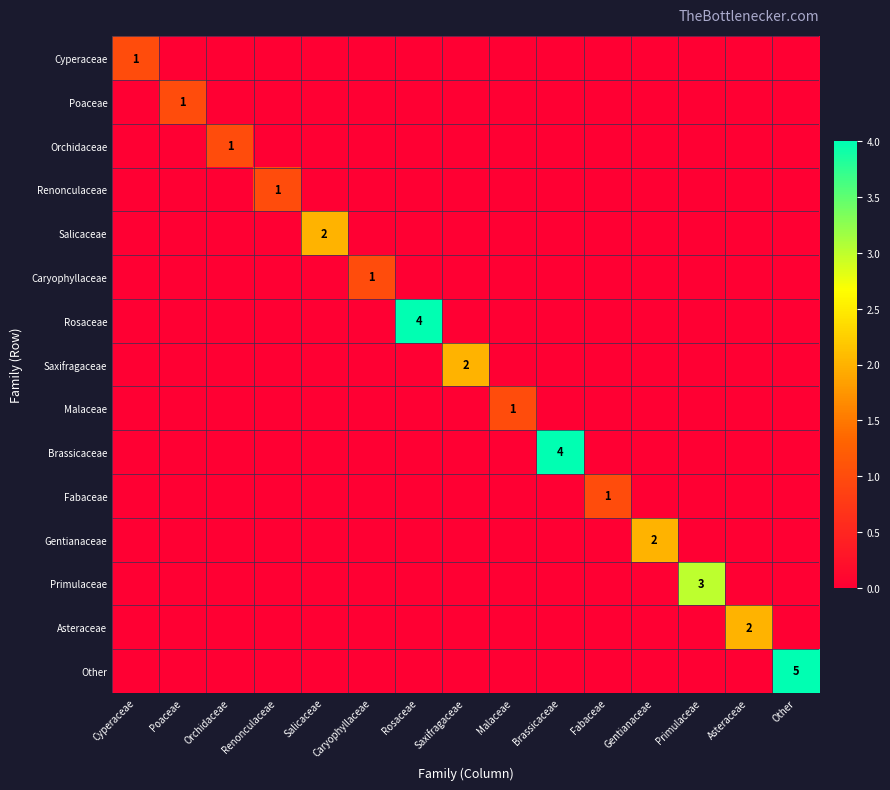

What is the difference between the maximum and second lowest values in the Primulaceae series?

3